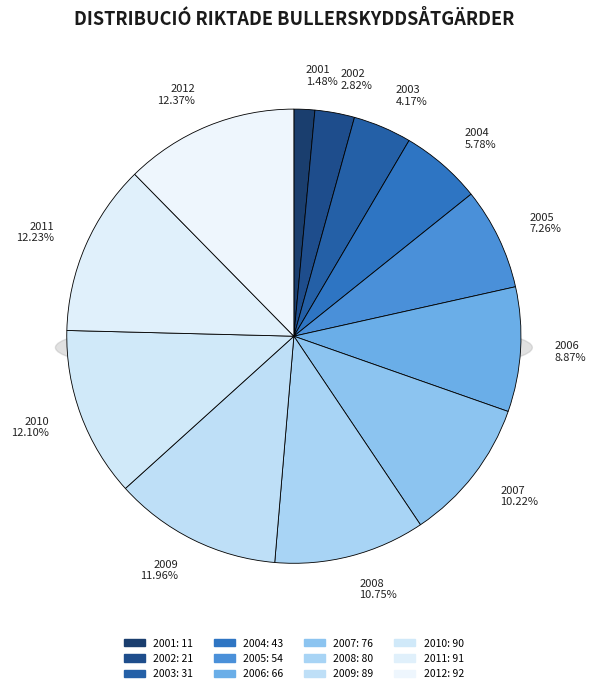

To the nearest percent, what is the average slice percentage?

8%